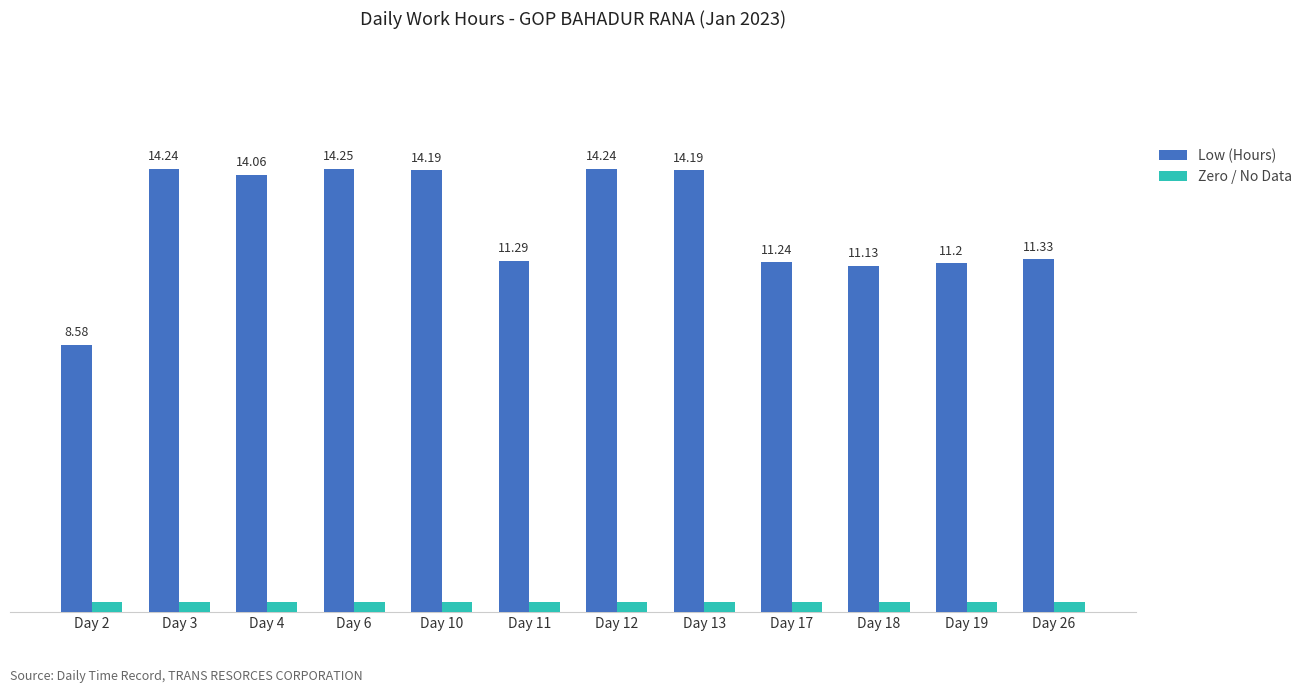

At which category is the sum across all series the highest?

Day 6